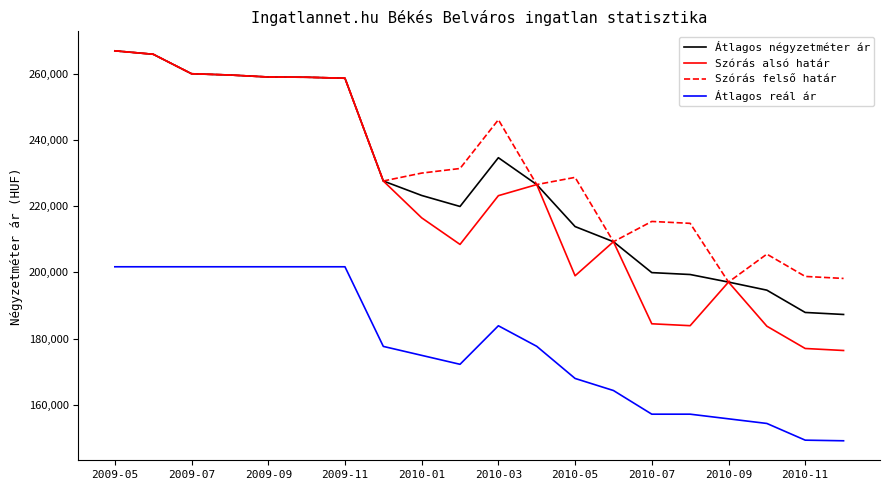

Which series has the largest range (max minus min)?

Szórás alsó határ